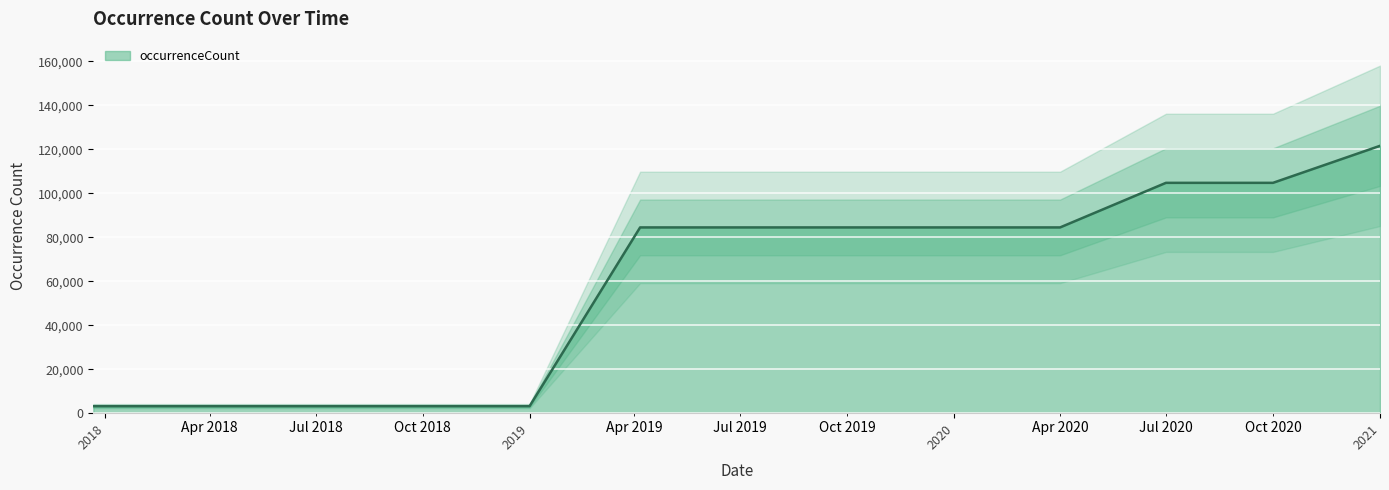

True or false: the data has more than 0 interior local peaks.

False